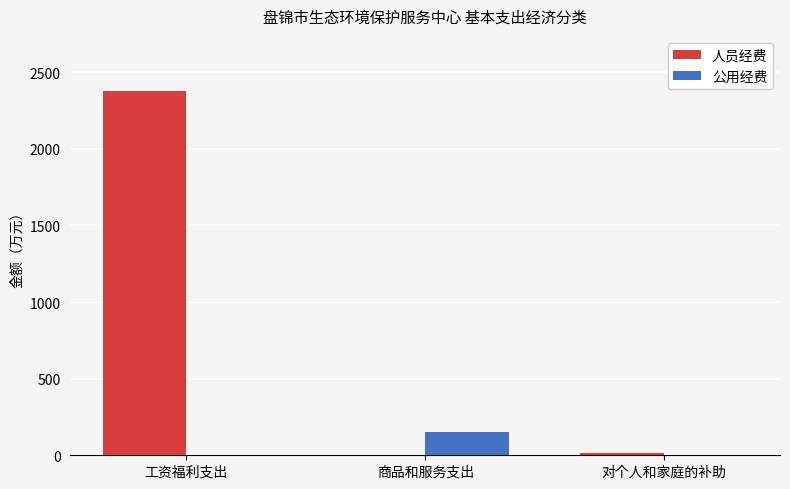

Are the bars horizontal?

No